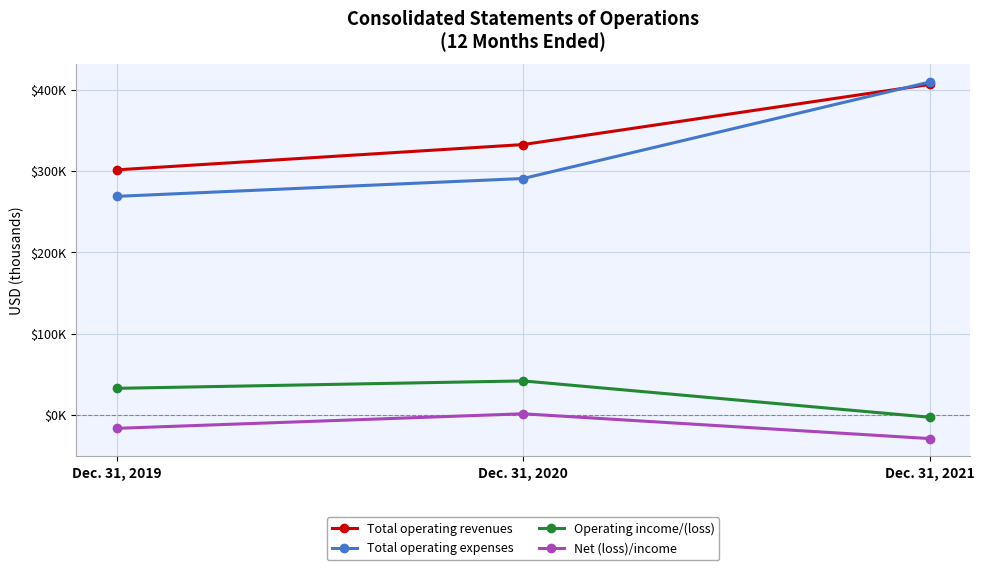

What are all the series names shown in the legend?

Total operating revenues, Total operating expenses, Operating income/(loss), Net (loss)/income